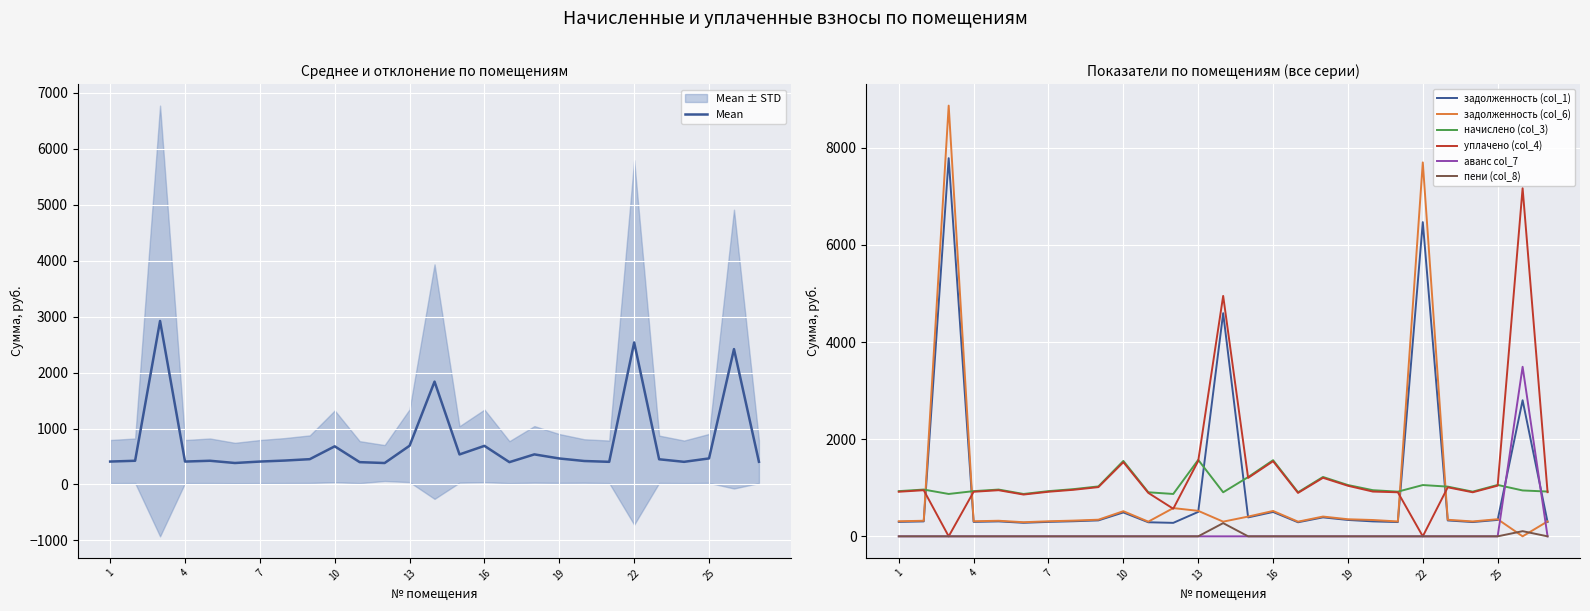

At which label does задолженность (col_1) reach its peak?

3